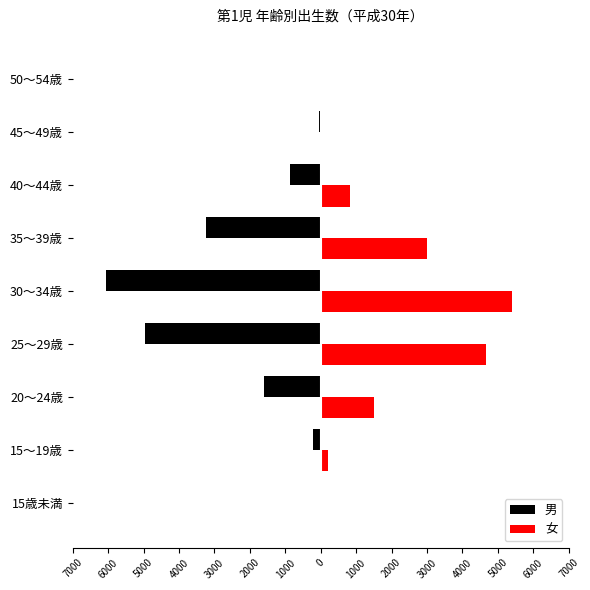

What are all the series names shown in the legend?

男, 女